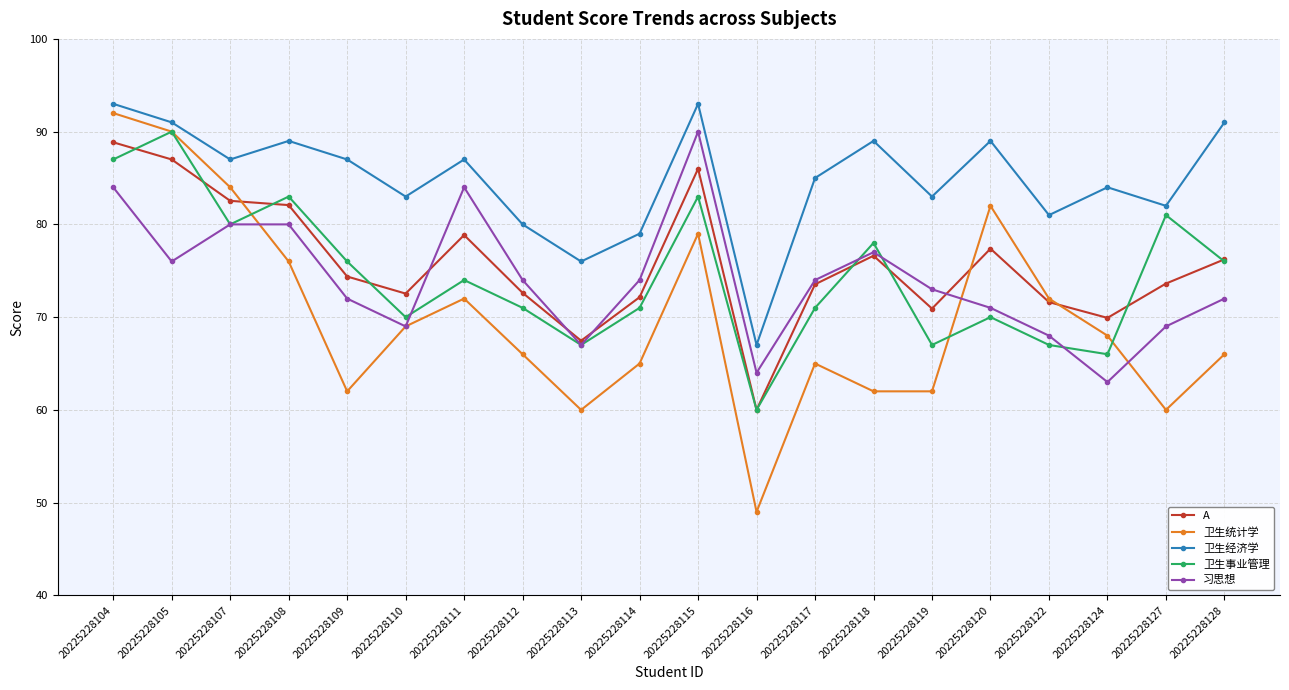

Which series has the largest total across all categories?

卫生经济学